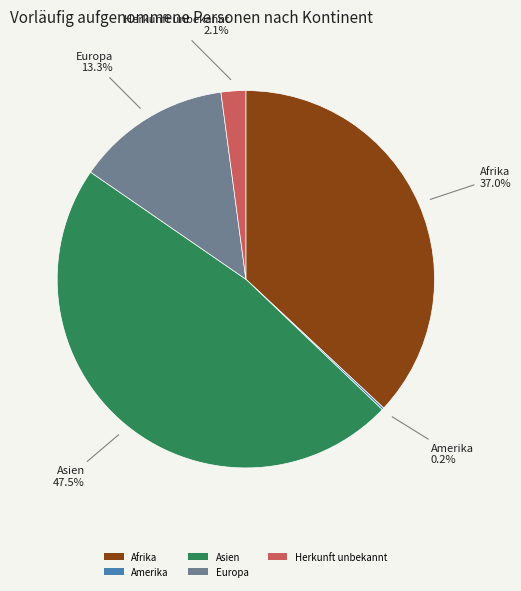

Which has a higher value, Afrika or Asien?

Asien